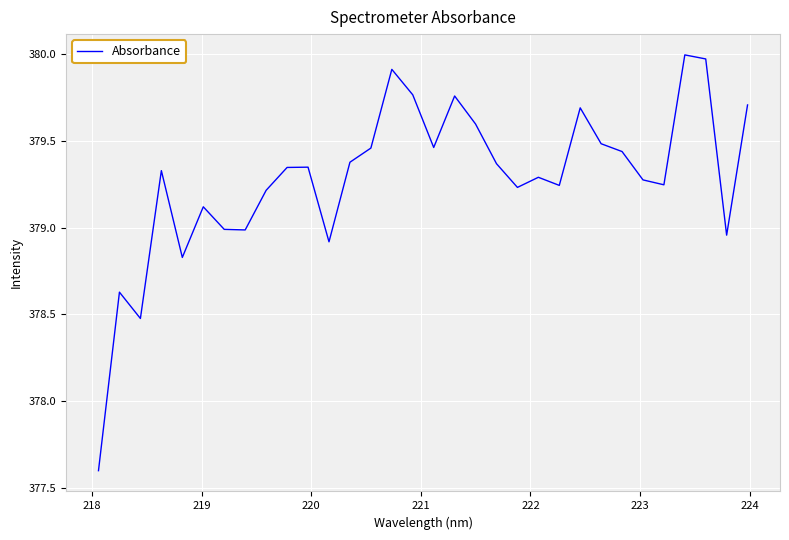

What is the minimum value shown in the chart?

377.6